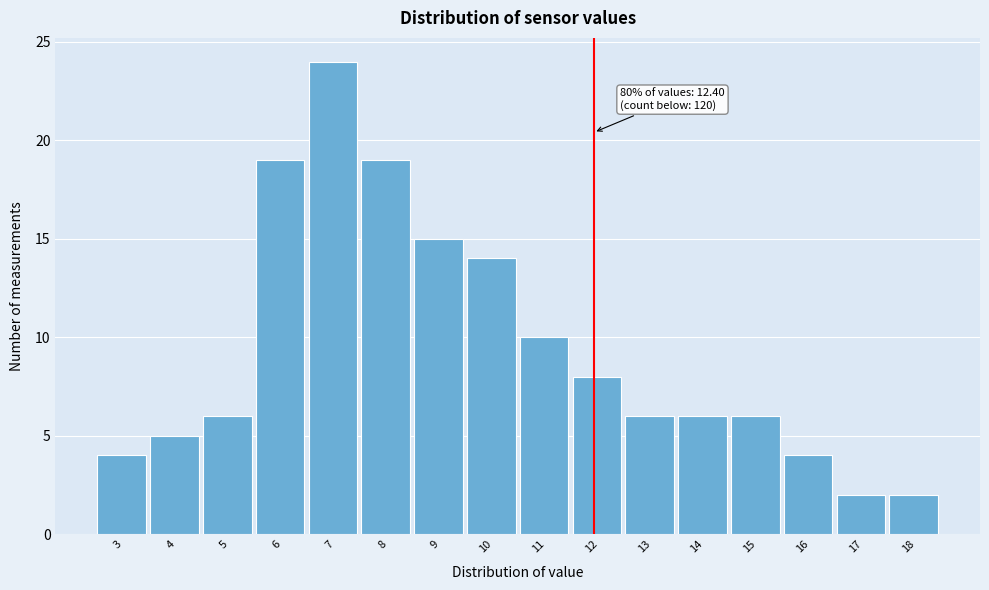

Reading left to right, what are all the values shown in this chart?

3=4	4=5	5=6	6=19	7=24	8=19	9=15	10=14	11=10	12=8	13=6	14=6	15=6	16=4	17=2	18=2